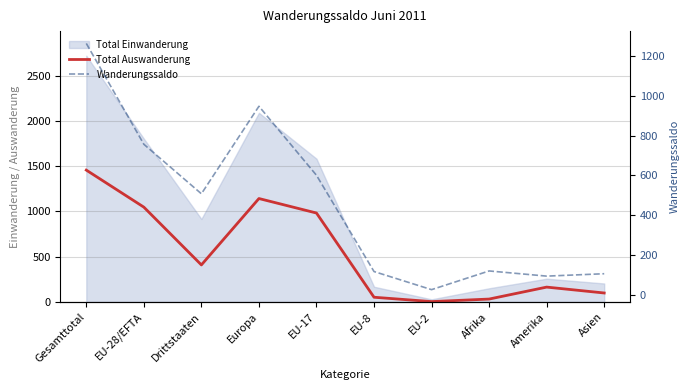

What is the average value of the Wanderungssaldo series?

453